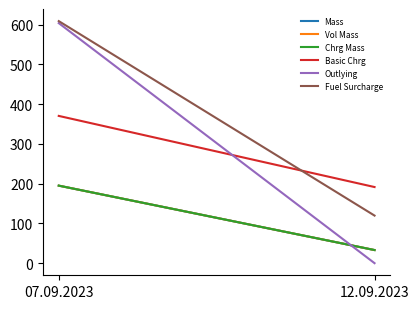

Reading right to left, extract all data points from this chart.

Mass: 12.09.2023=33.0	07.09.2023=195.0
Vol Mass: 12.09.2023=33.0	07.09.2023=195.0
Chrg Mass: 12.09.2023=33.0	07.09.2023=195.0
Basic Chrg: 12.09.2023=191.5	07.09.2023=370.4
Outlying: 12.09.2023=0.0	07.09.2023=603.7
Fuel Surcharge: 12.09.2023=119.7	07.09.2023=608.8